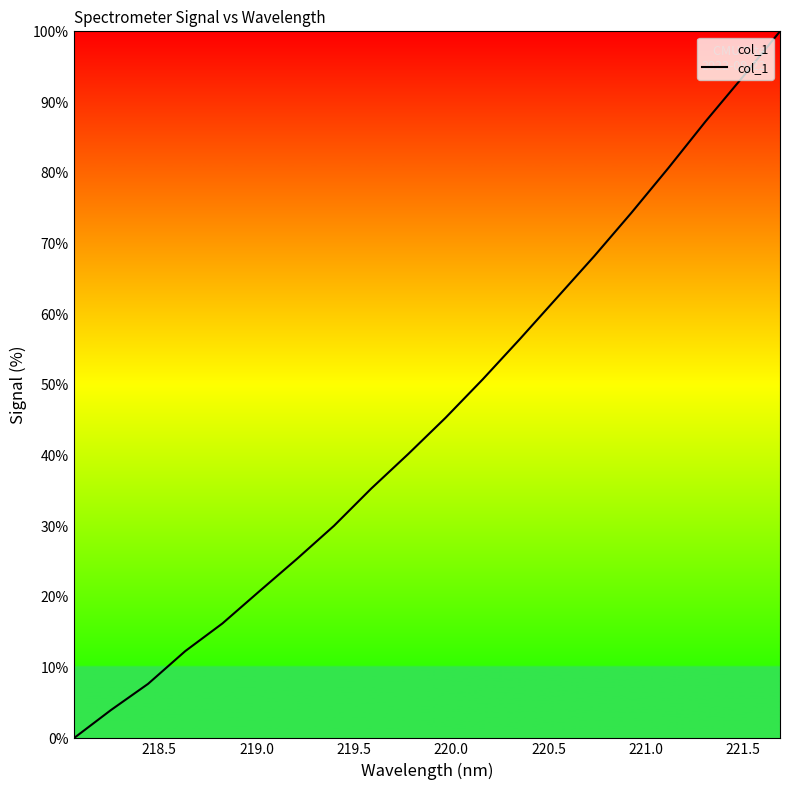

What is the difference between the maximum and minimum values?

100.0